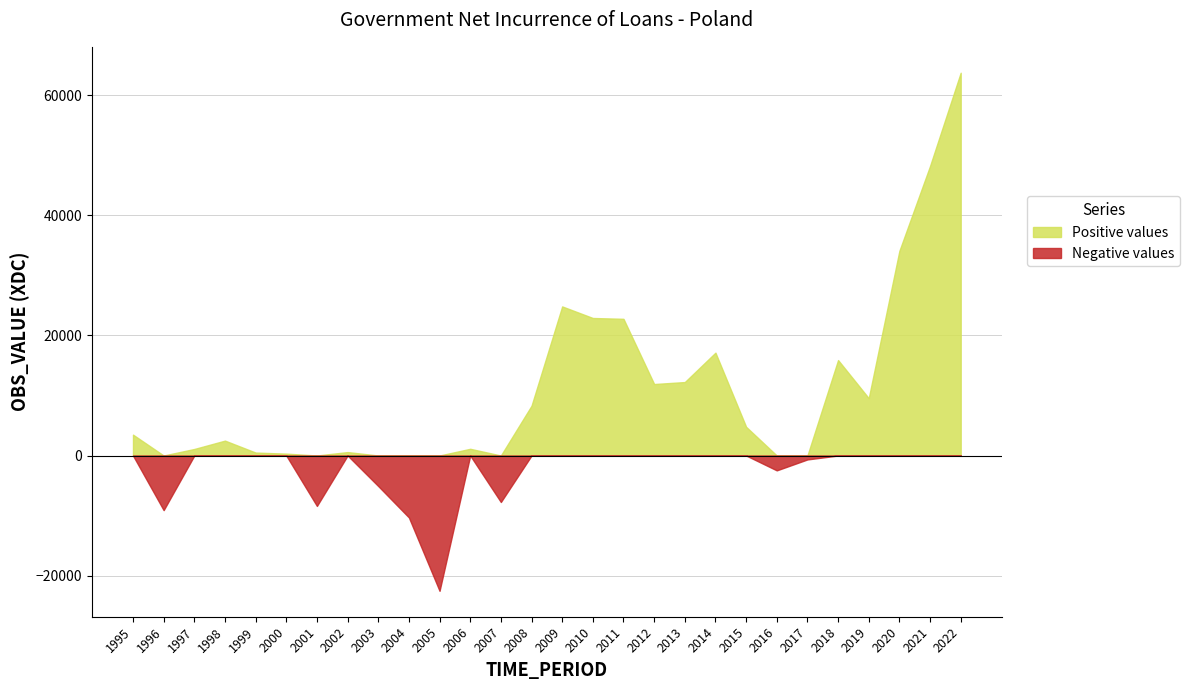

Does the chart display data point markers on the line(s)?

No